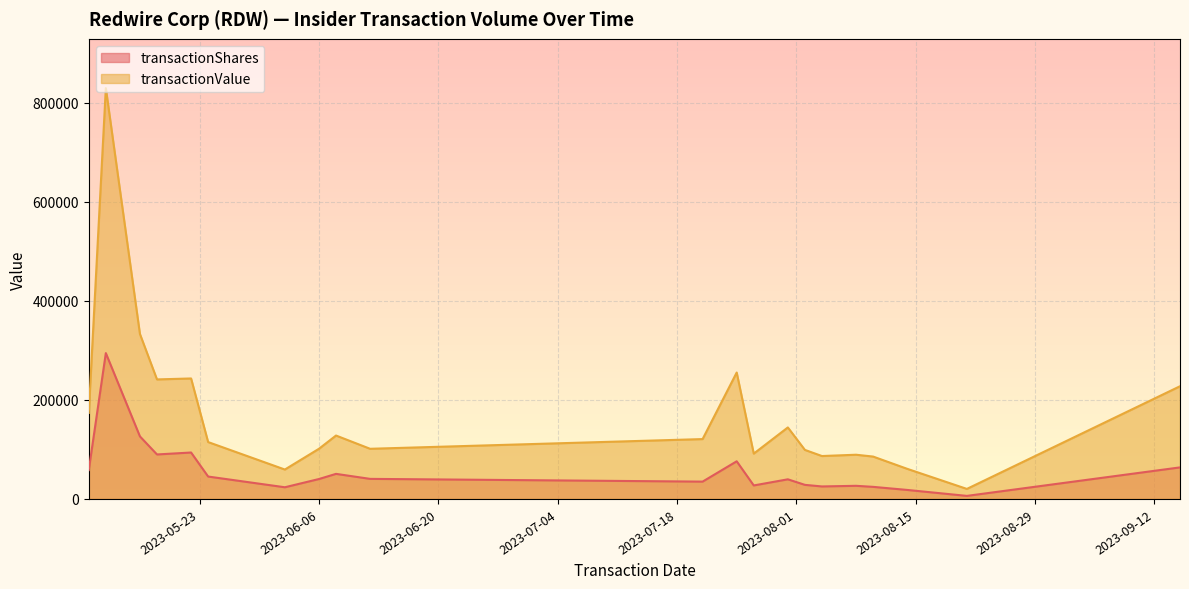

What position from the right is 2023-08-14?

19